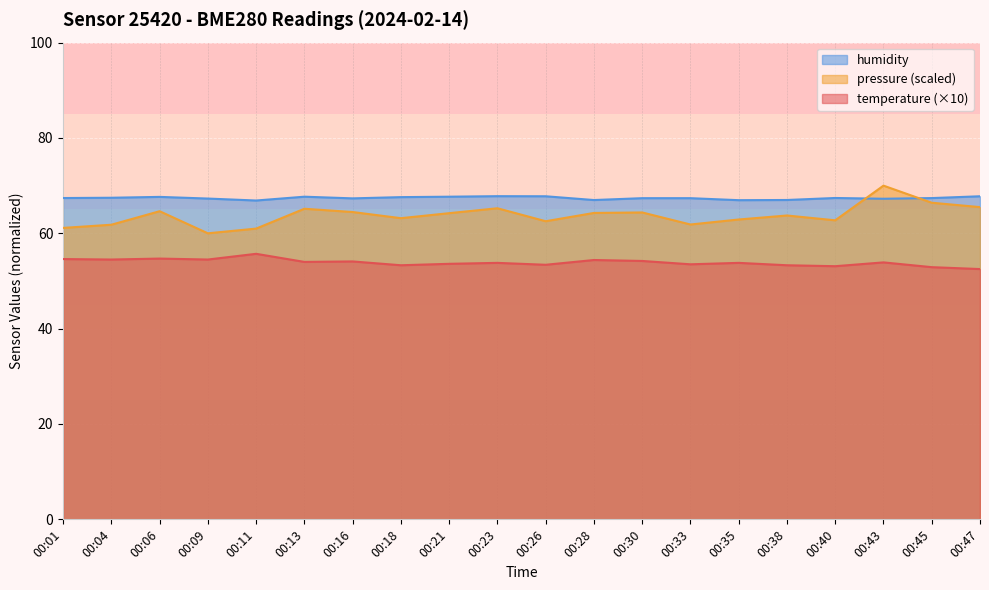

What is the approximate value of humidity at 00:06?

67.6